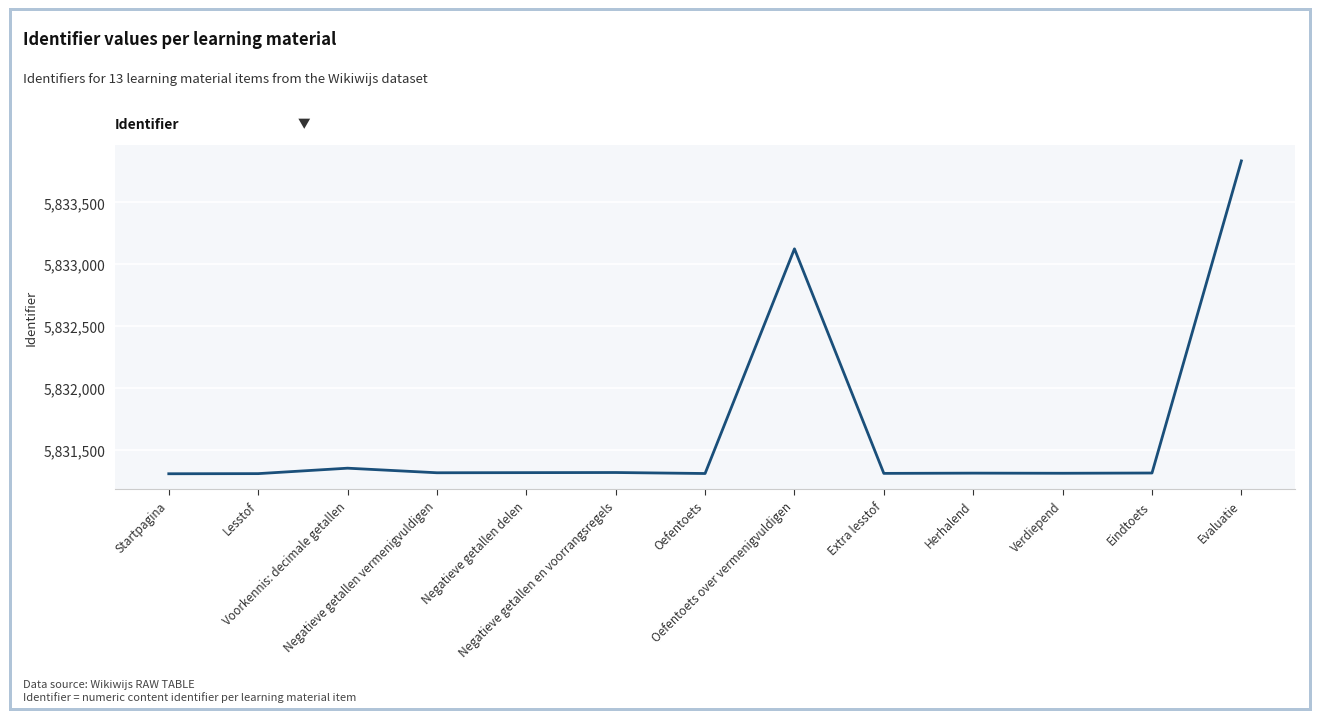

What is the maximum value shown in the chart?

5833836